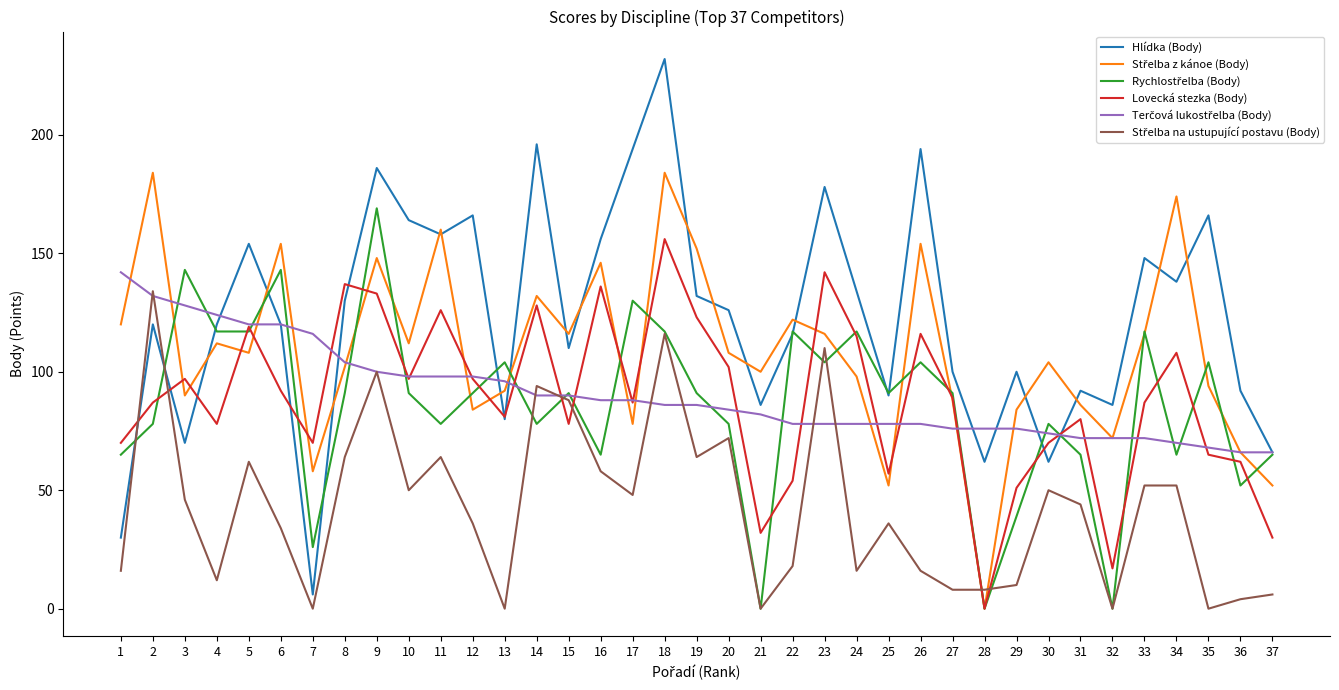

The value of Lovecká stezka (Body) at 29 is 51. True or false?

True